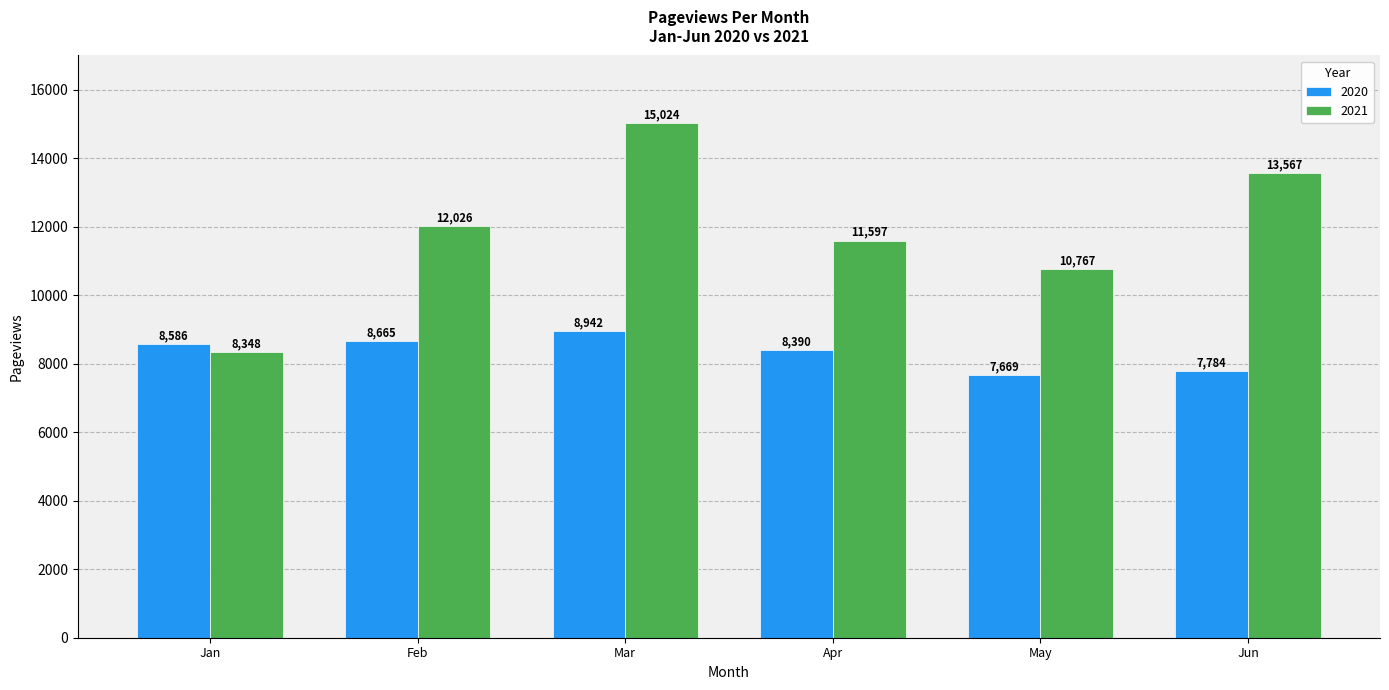

Where is 2021 nearest to the value 11686?

Apr